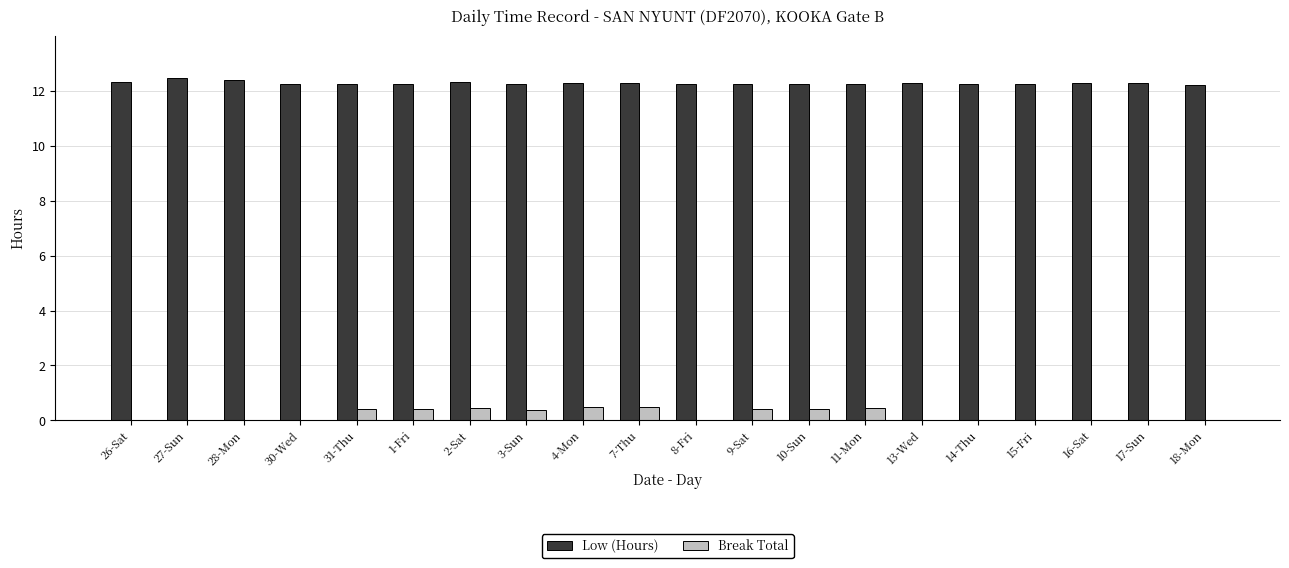

What is the sum of the Break Total values at 26-Sat and 31-Thu?

0.4